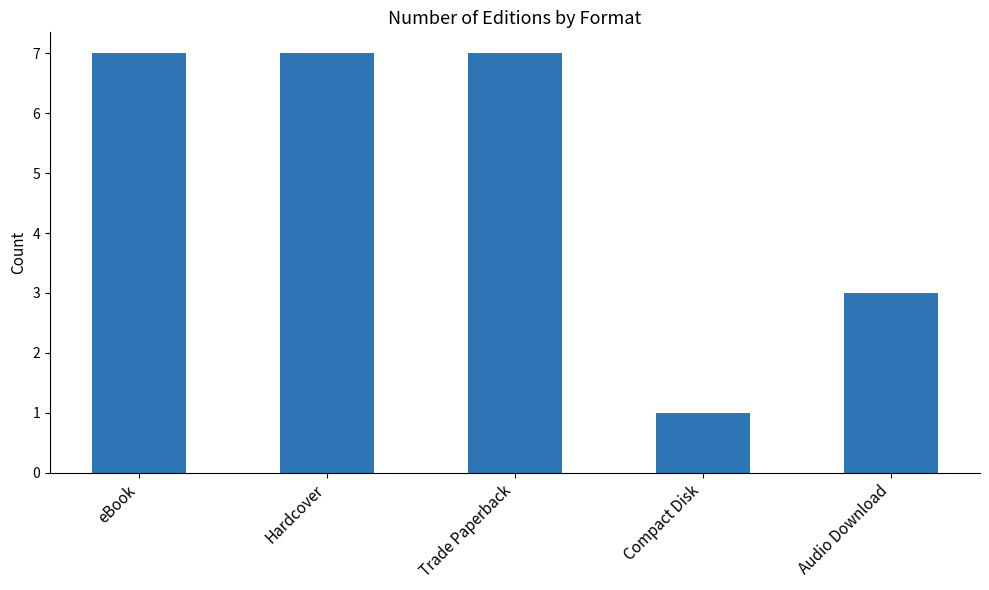

The chart shows a value of 5 at Audio Download. True or false?

False